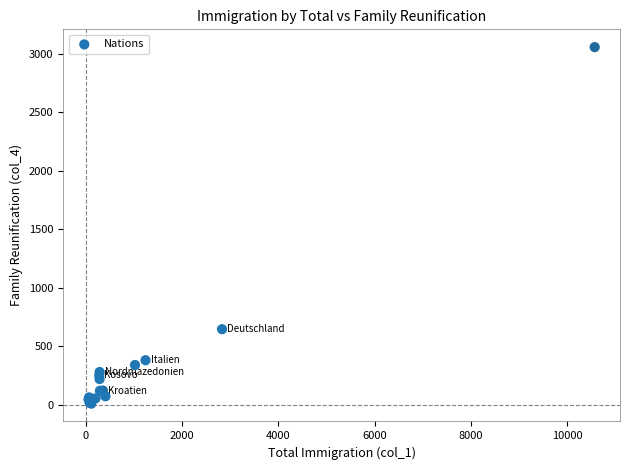

What Y value in the scatter plot is closest to 1534?

647